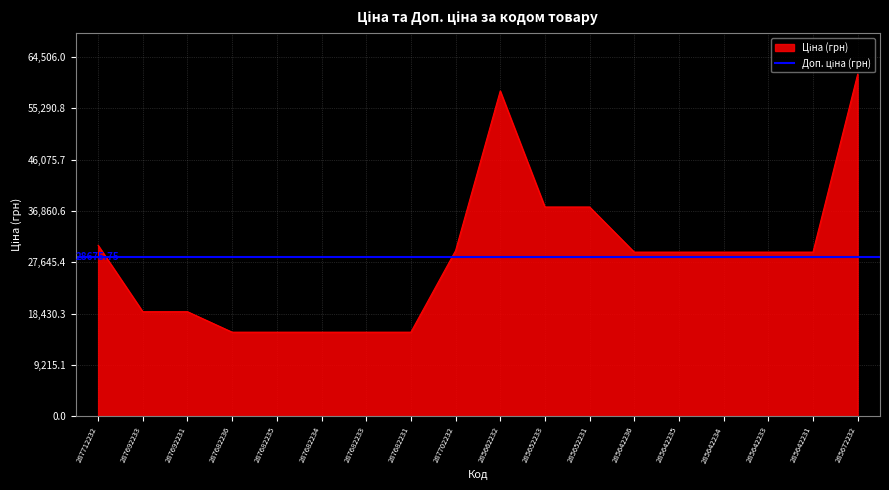

The value at 287682236 is 15120.0. True or false?

True